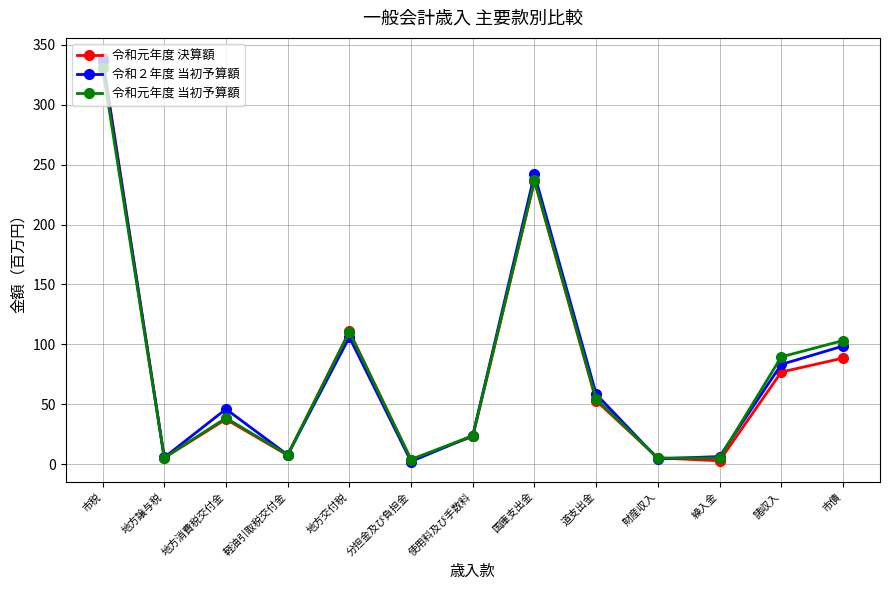

What is the minimum value shown in the chart?

2.2